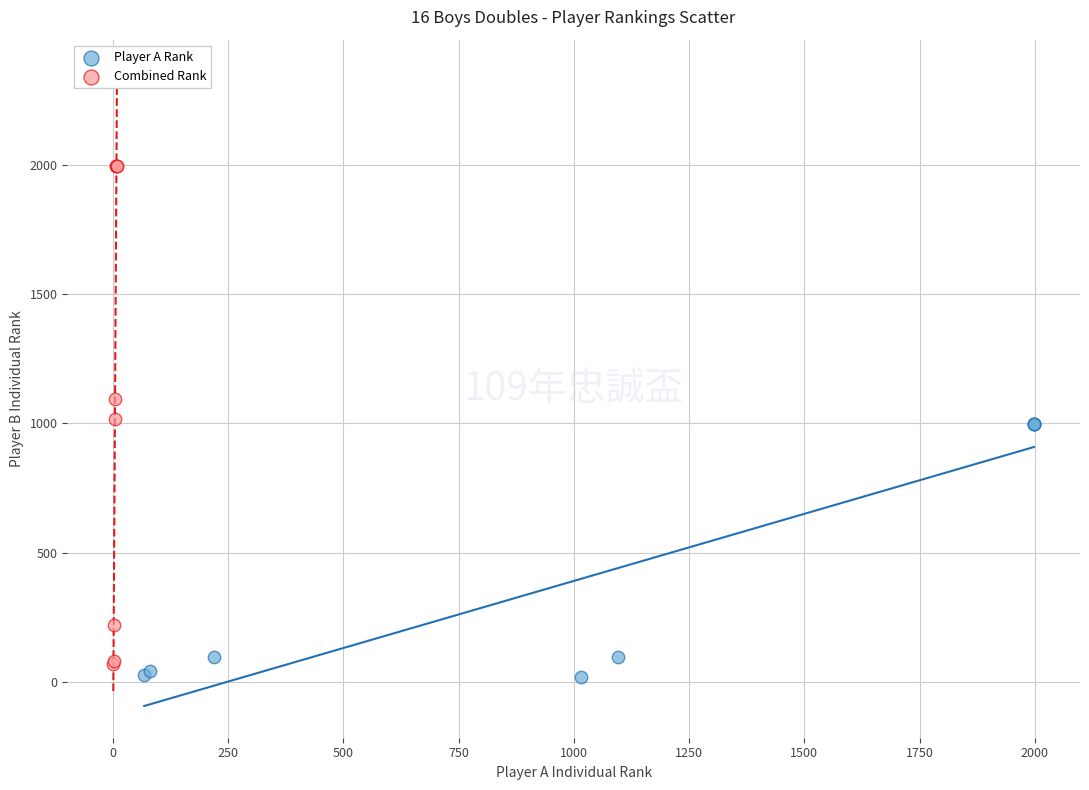

Which series contains the highest Y value?

Combined Rank